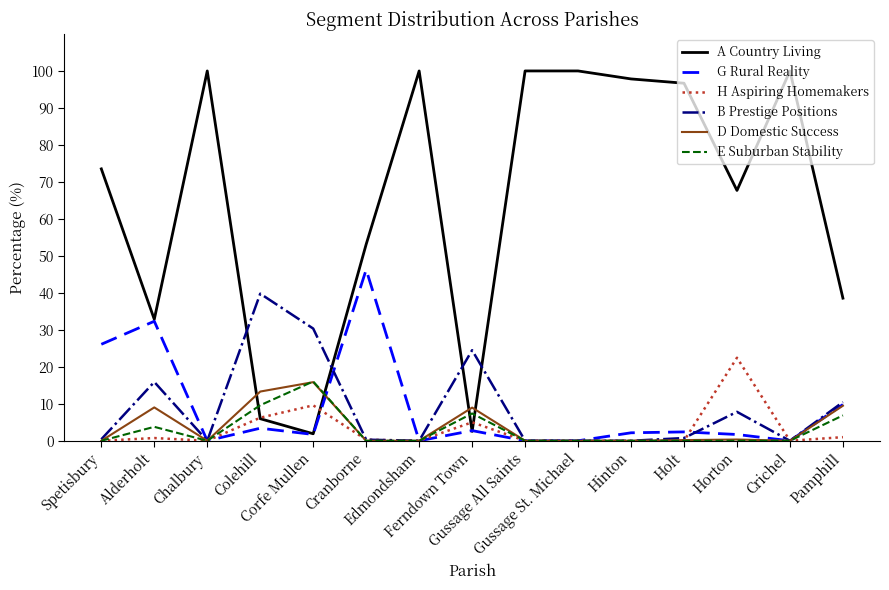

What is the greatest value displayed?

100.0